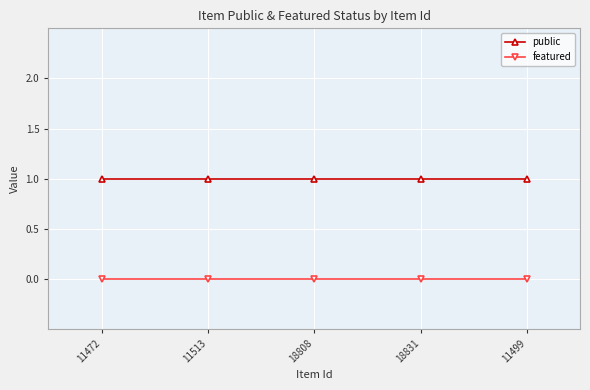

Which series has the largest total across all categories?

public